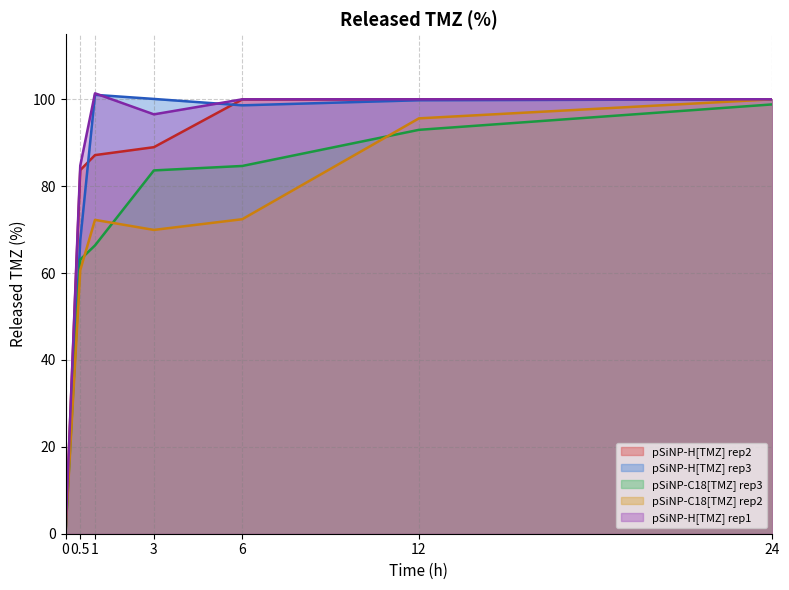

True or false: pSiNP-H[TMZ] rep2 has a value of 35.7 at 0.

False